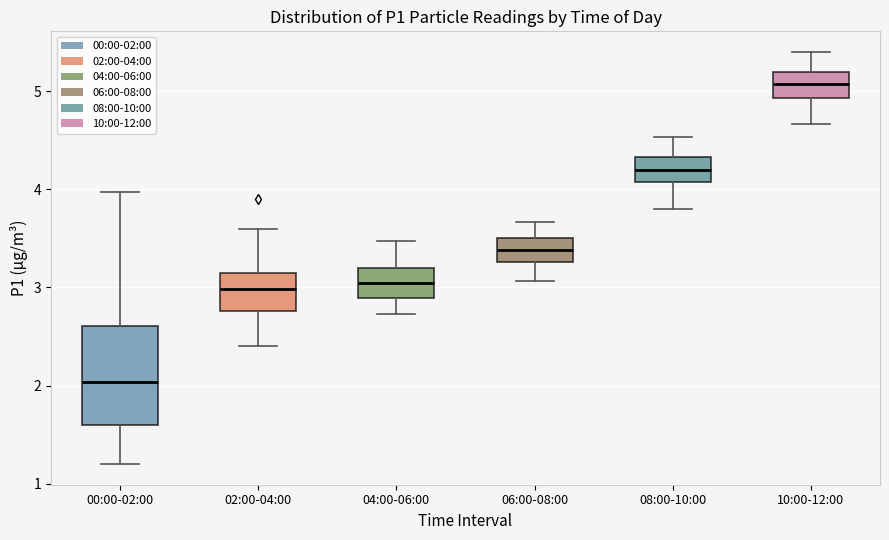

Comparing the boxes themselves (not the whiskers), which one is the tallest?

00:00-02:00